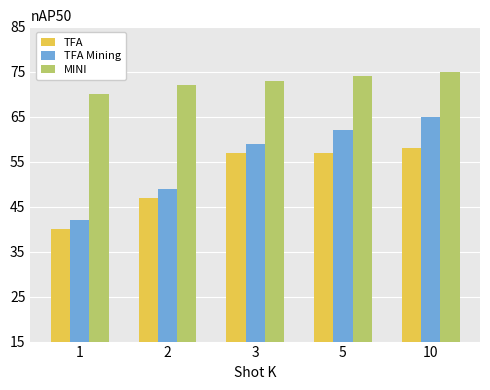

What is the difference between the maximum and second lowest values in the TFA series?

11